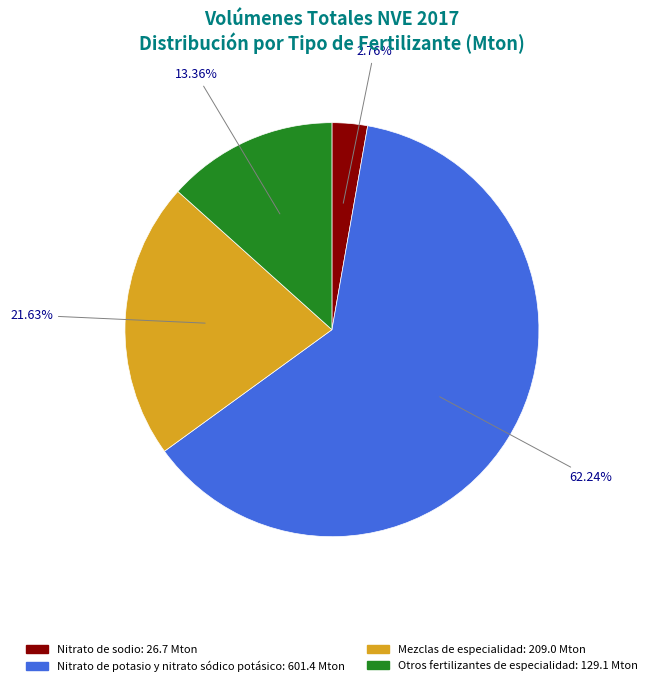

Is there a majority slice in this chart?

Yes